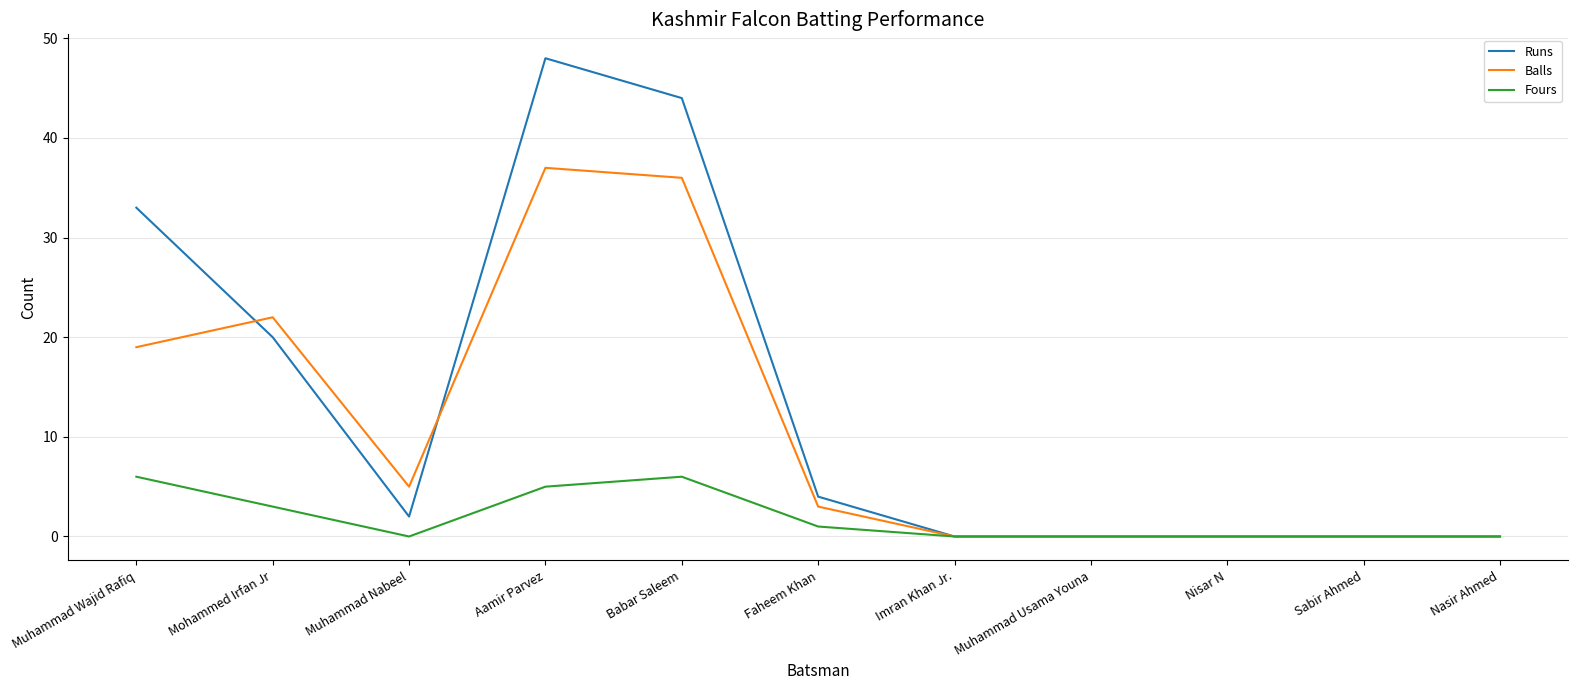

The value of Runs at Sabir Ahmed is -26. True or false?

False